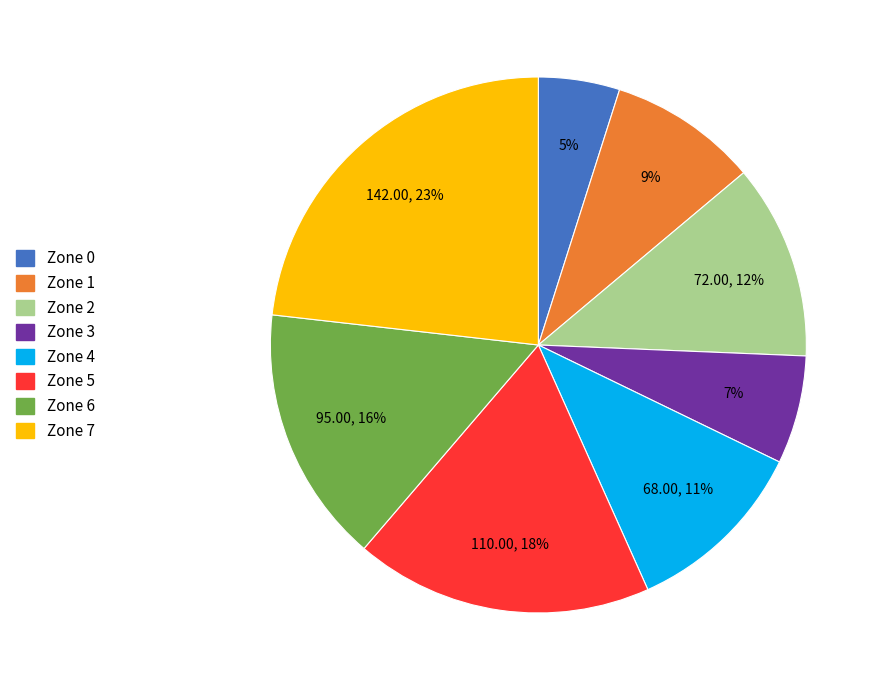

Rank the categories by value from lowest to highest.

Zone 0, Zone 3, Zone 1, Zone 4, Zone 2, Zone 6, Zone 5, Zone 7